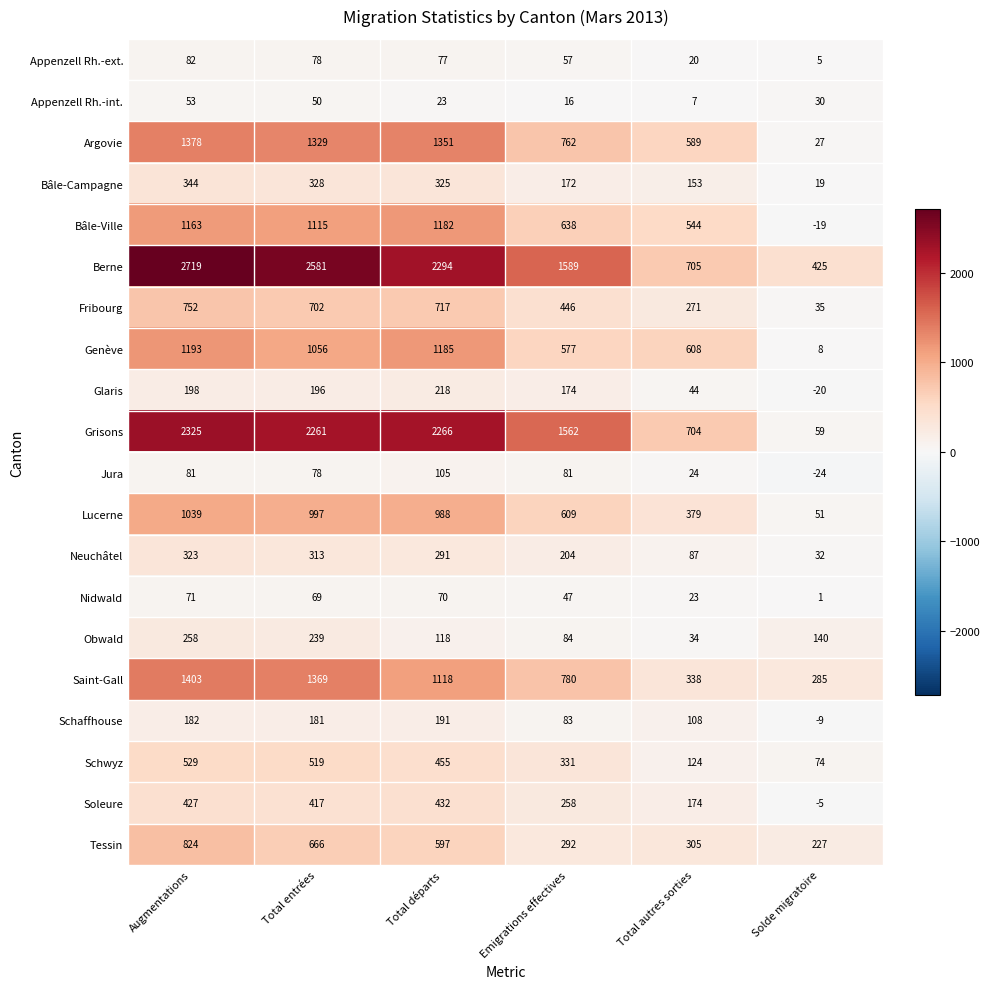

What is the smallest value displayed?

-24